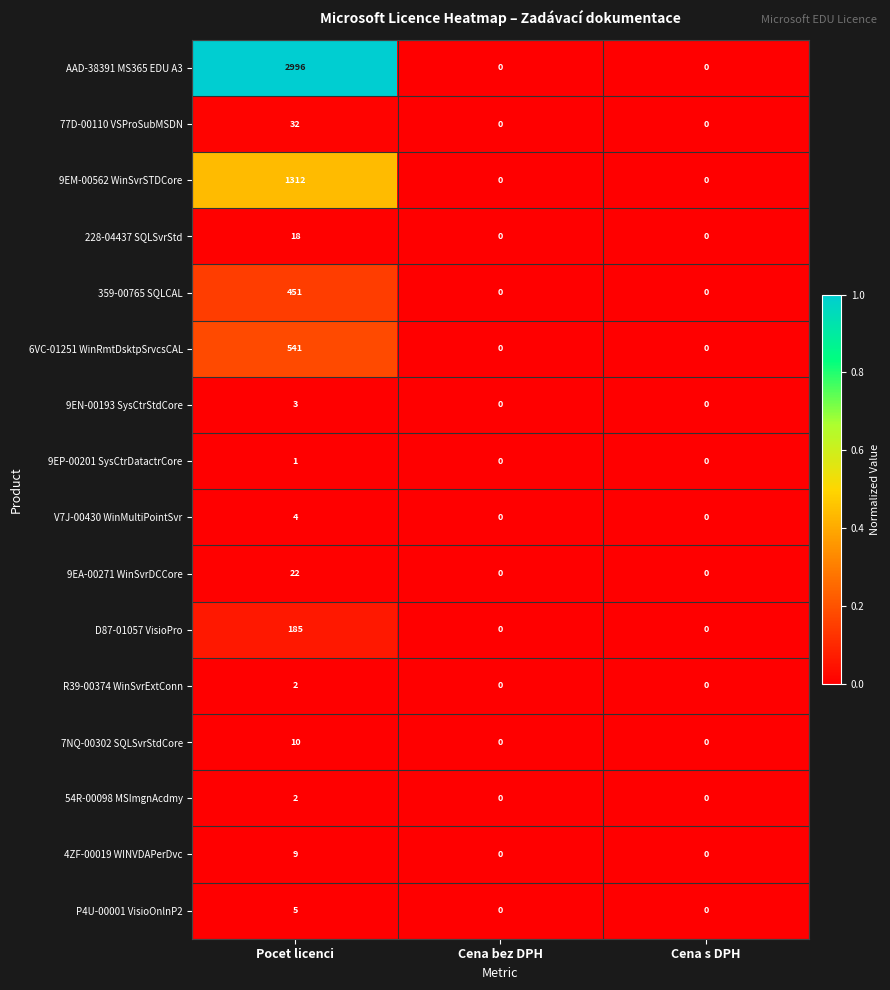

True or false: 9EP-00201 SysCtrDatactrCore has a value of 1 at Cena s DPH.

False